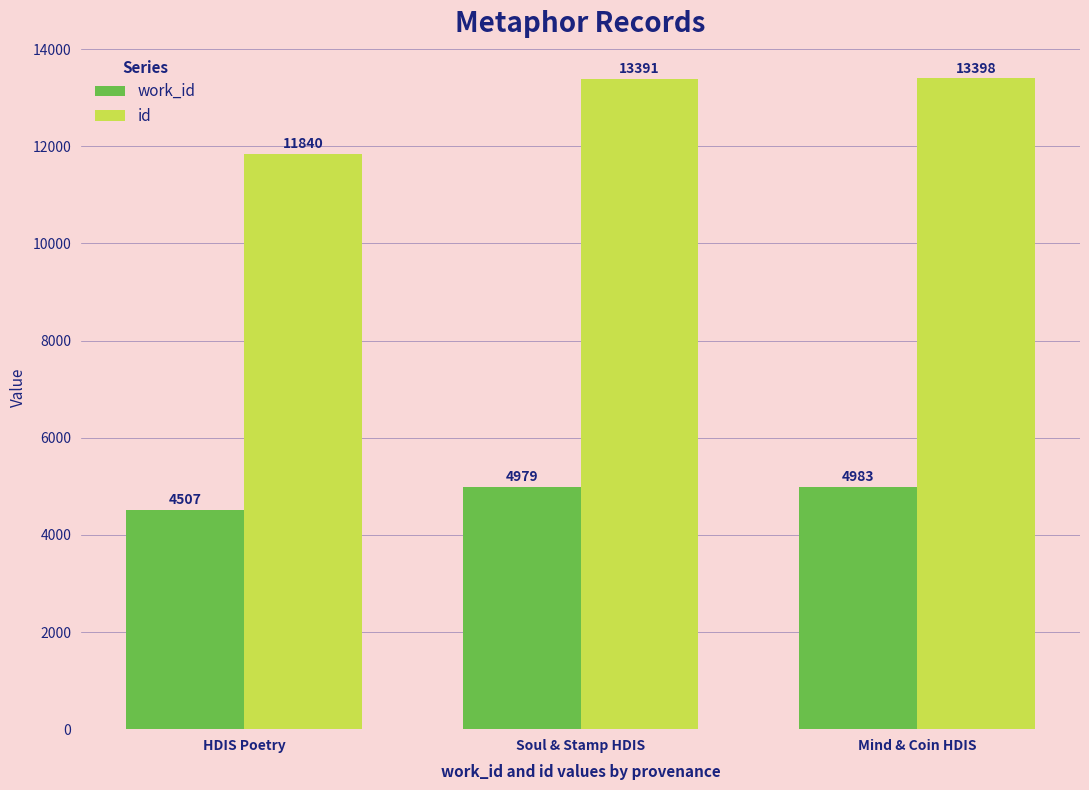

How many bars are there in each group?

2